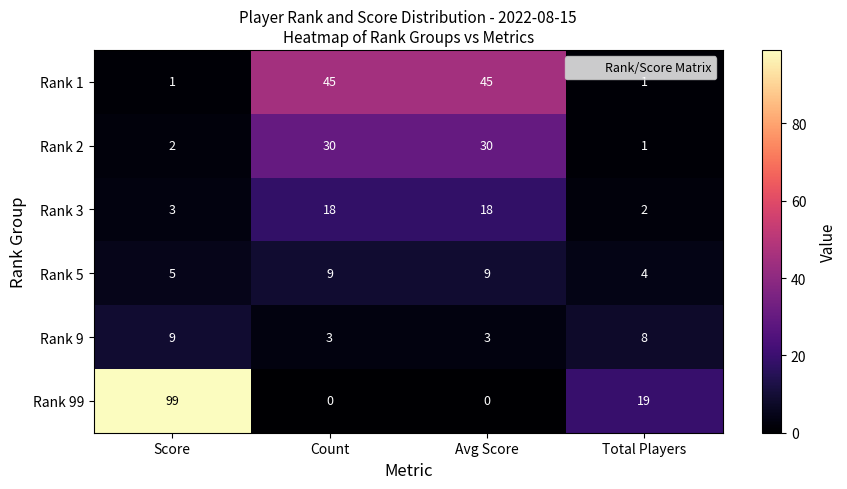

What is the difference between the maximum and minimum values in the Rank 9 series?

6